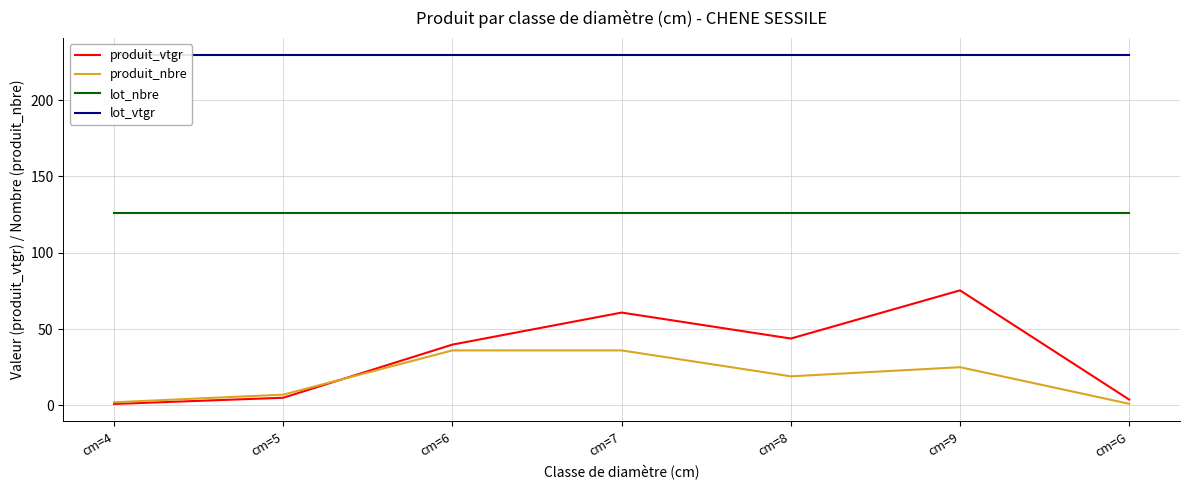

Reading left to right, list all the values displayed in this chart.

produit_vtgr: cm=4=0.9	cm=5=5.0	cm=6=39.8	cm=7=60.8	cm=8=43.8	cm=9=75.3	cm=G=3.7
produit_nbre: cm=4=2.0	cm=5=7.0	cm=6=36.0	cm=7=36.0	cm=8=19.0	cm=9=25.0	cm=G=1.0
lot_nbre: cm=4=126.0	cm=5=126.0	cm=6=126.0	cm=7=126.0	cm=8=126.0	cm=9=126.0	cm=G=126.0
lot_vtgr: cm=4=229.3	cm=5=229.3	cm=6=229.3	cm=7=229.3	cm=8=229.3	cm=9=229.3	cm=G=229.3